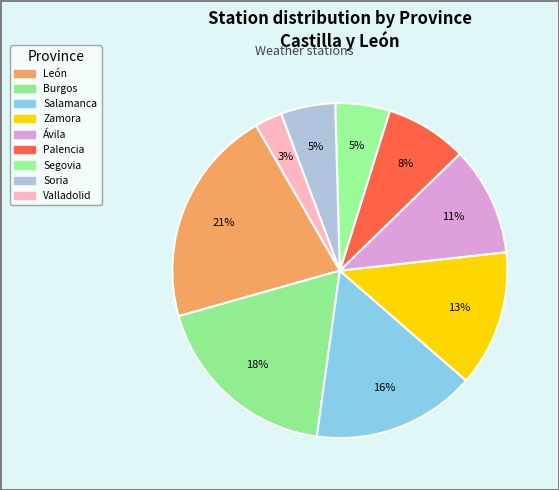

Is it true that Valladolid is 1% of the pie?

False